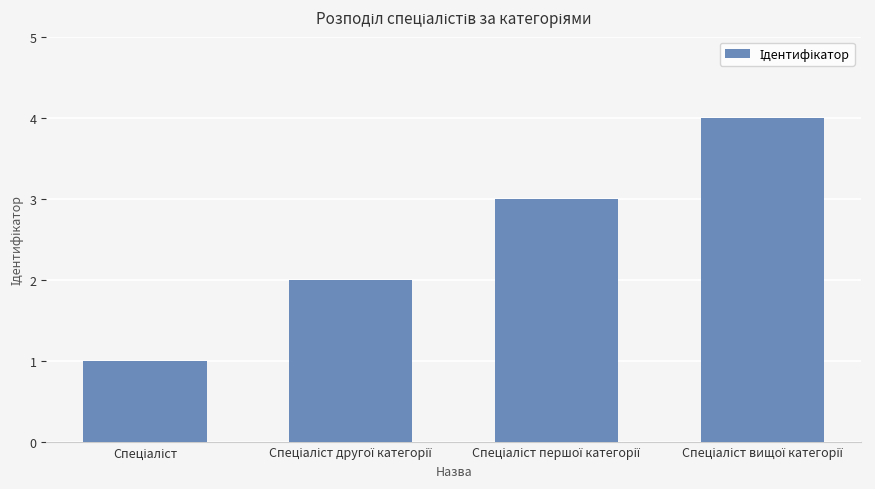

Does the chart contain stacked bars?

No